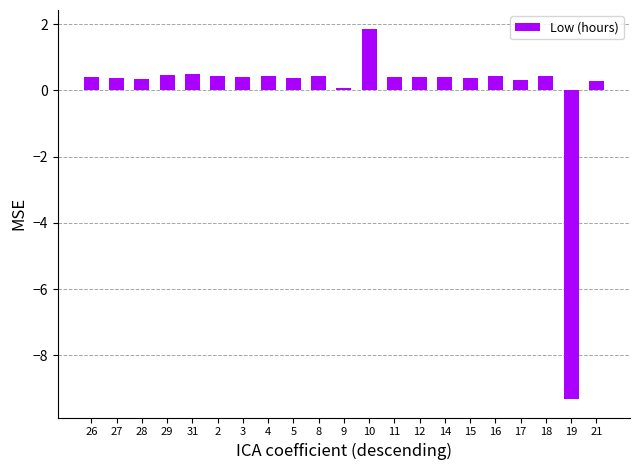

At which label does the data first exceed 0?

26